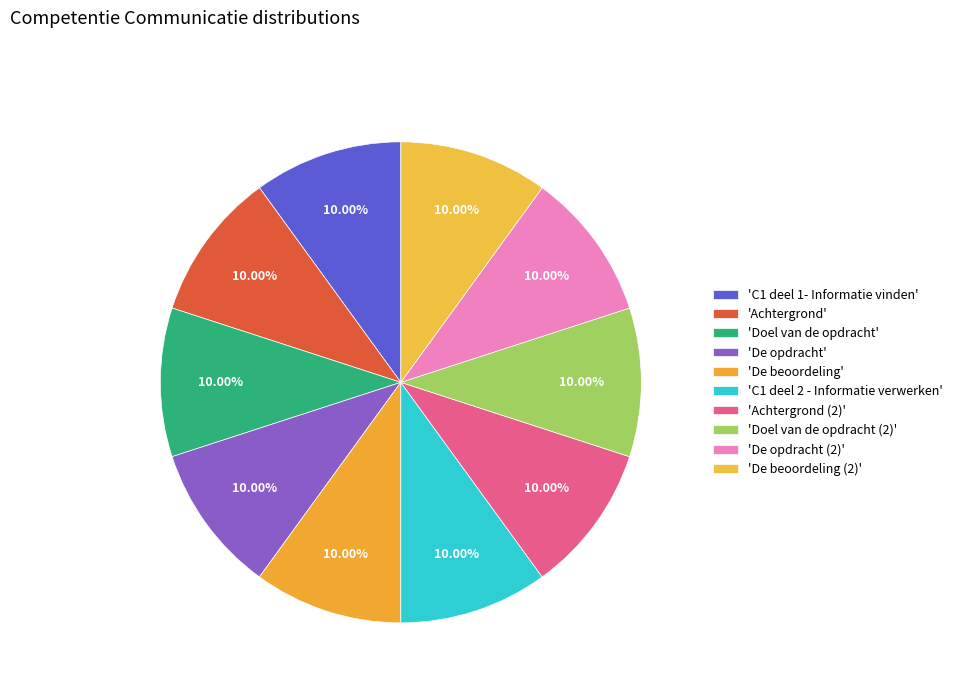

Which category has the smallest portion of the pie?

C1 deel 1- Informatie vinden